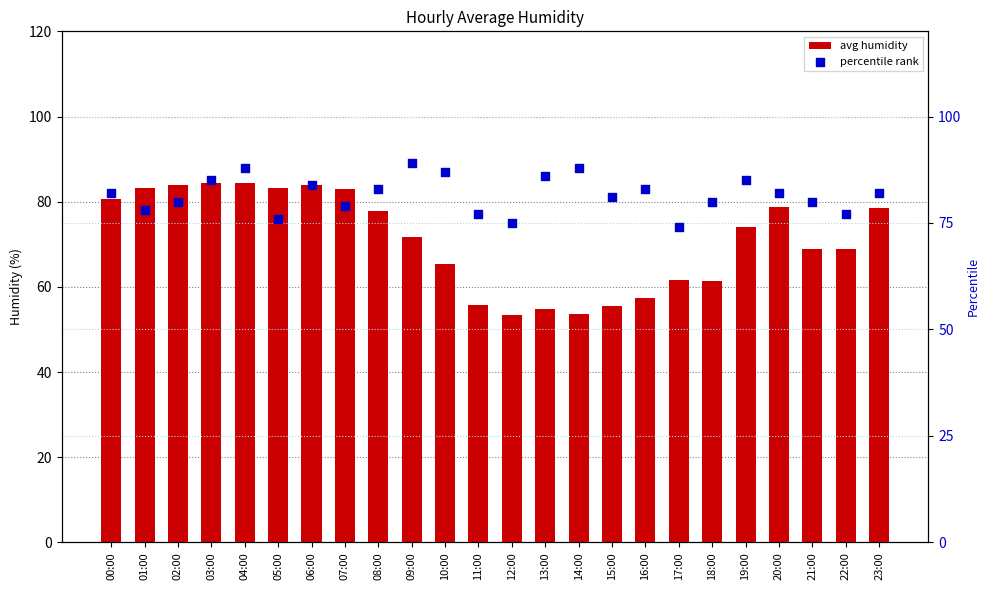

At which category is the sum across all series the highest?

04:00